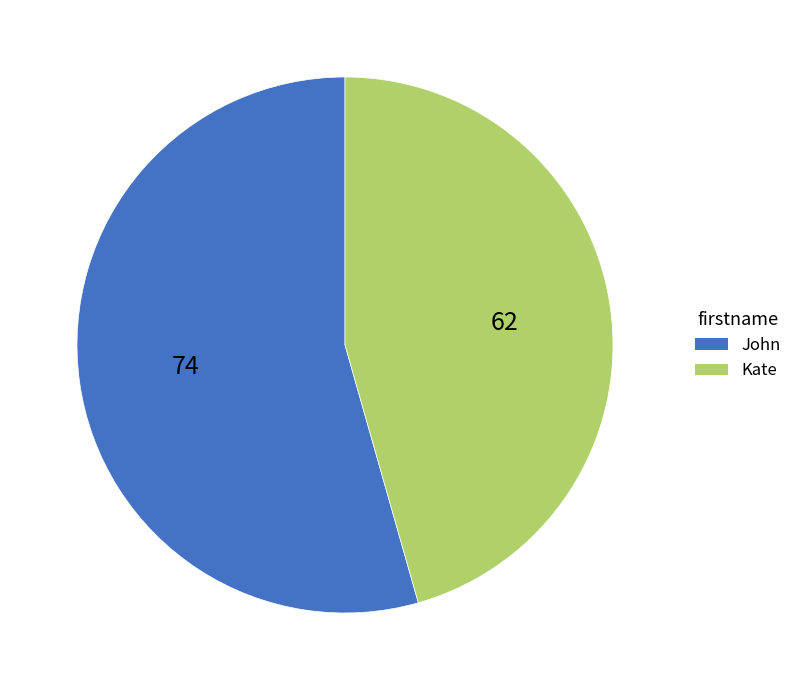

Which has a higher value, John or Kate?

John